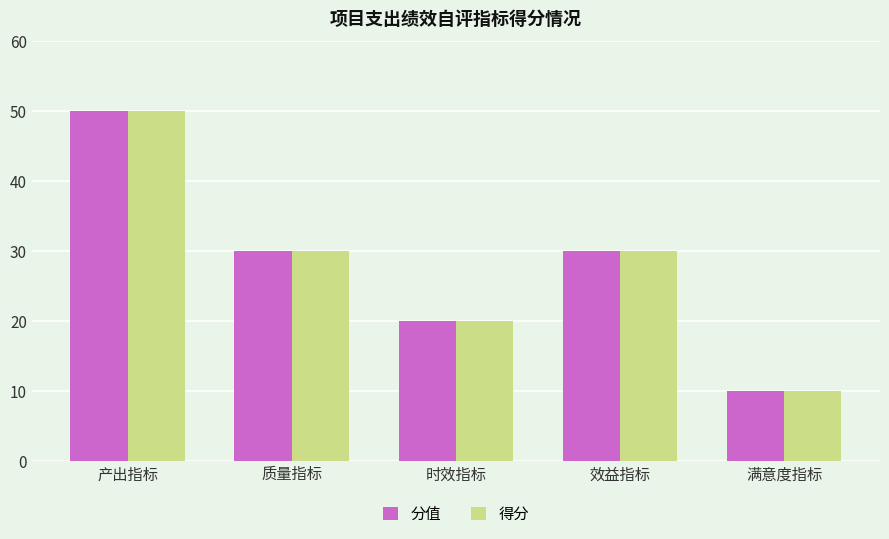

Reading right to left, what are all the values shown in this chart?

分值: 满意度指标=10	效益指标=30	时效指标=20	质量指标=30	产出指标=50
得分: 满意度指标=10	效益指标=30	时效指标=20	质量指标=30	产出指标=50